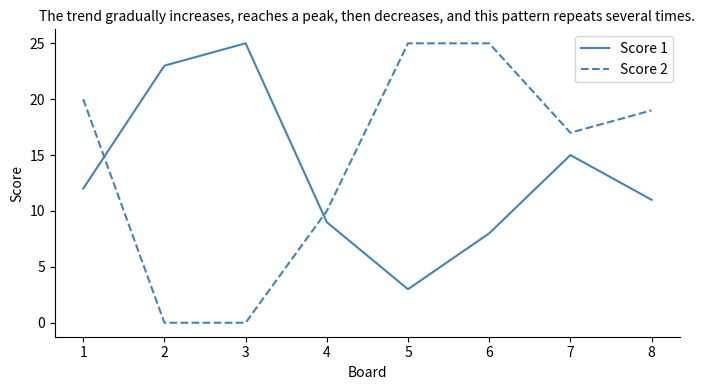

After their last crossing, which series has the higher values: Score 2 or Score 1?

Score 2